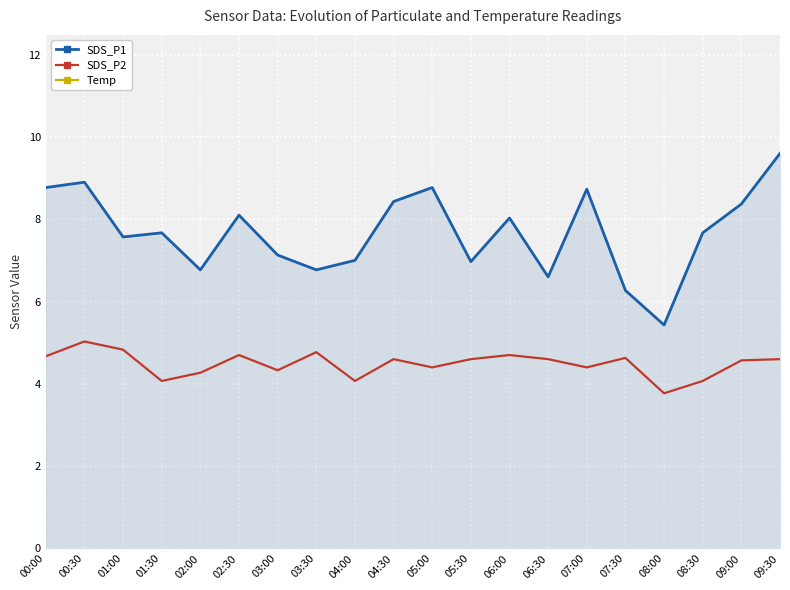

What is the label of the 9th point from the left?

04:00